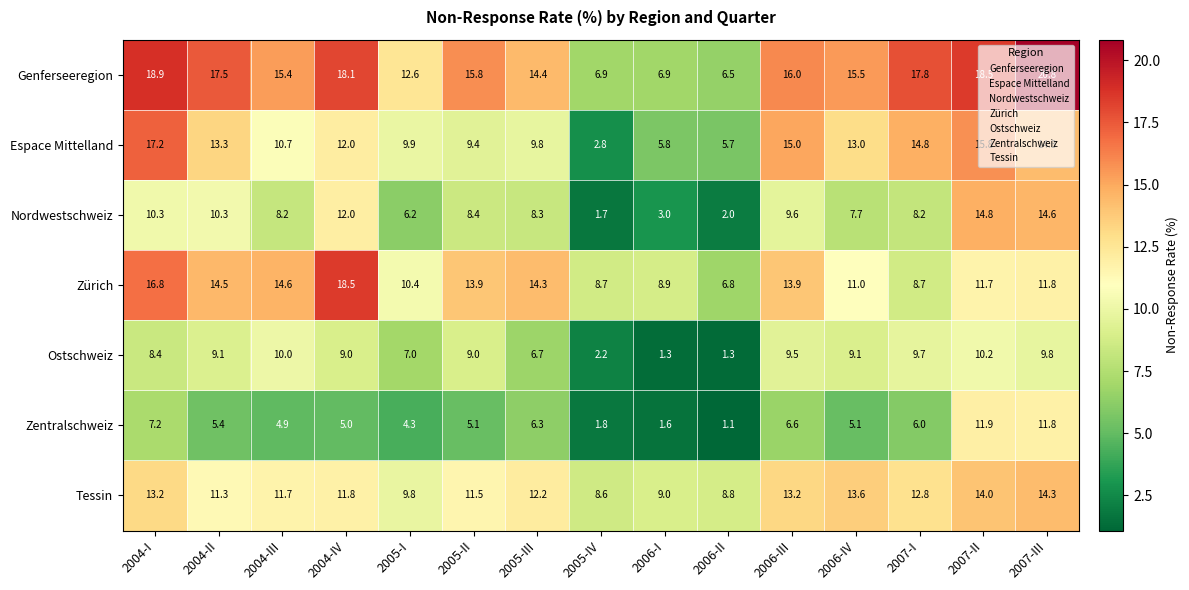

Which series changed the most between 2004-III and 2006-I?

Ostschweiz